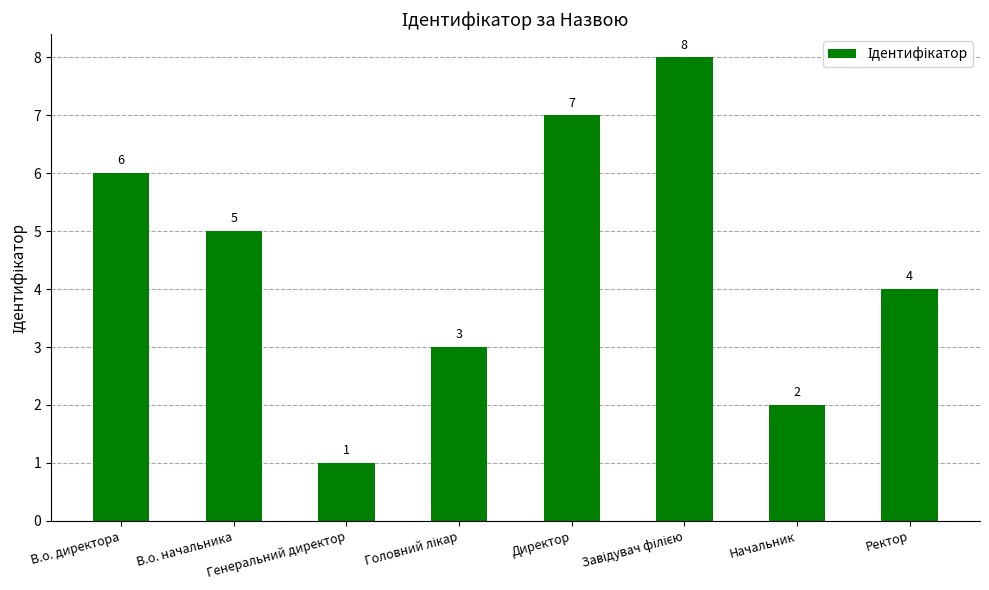

What is the sum of all values?

36